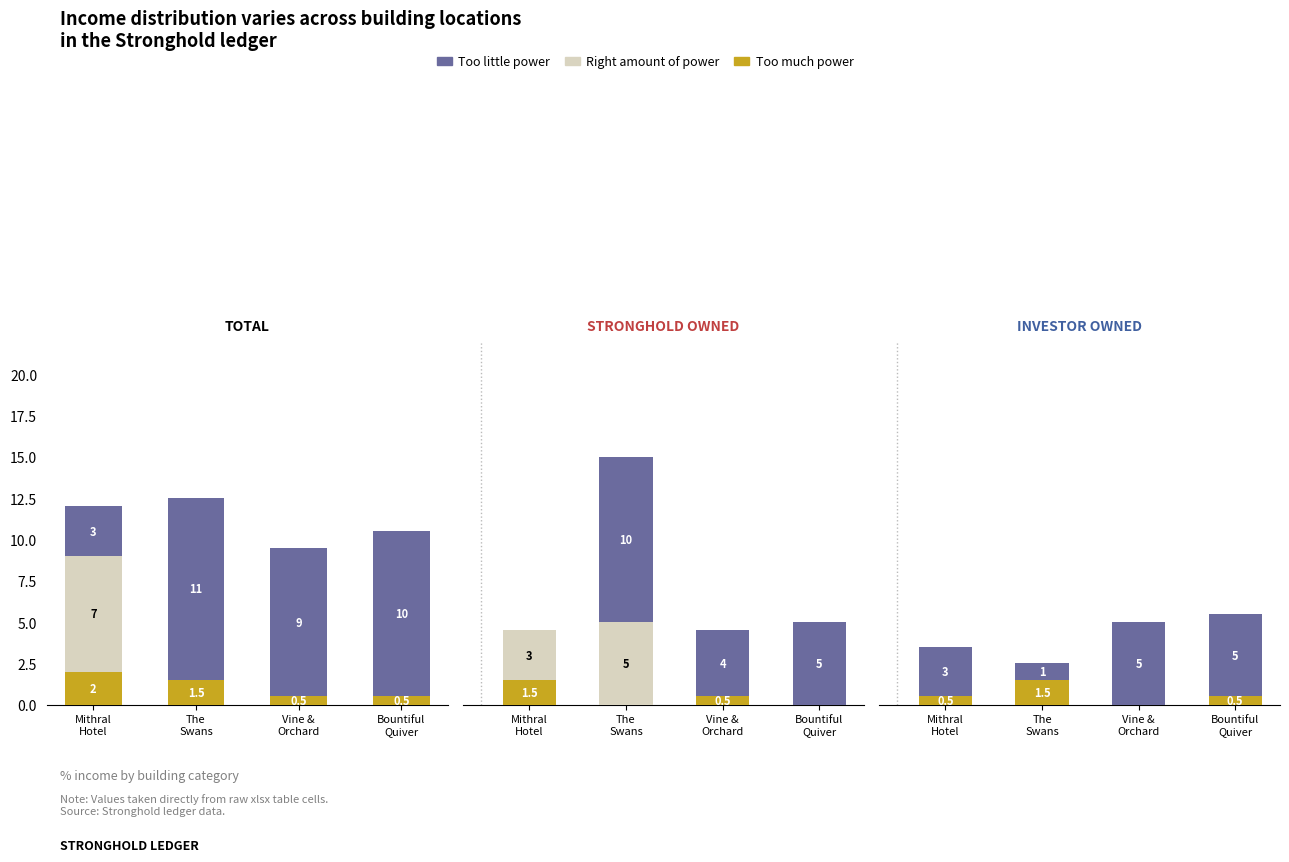

How many data points in Too little power are less than 5?

2